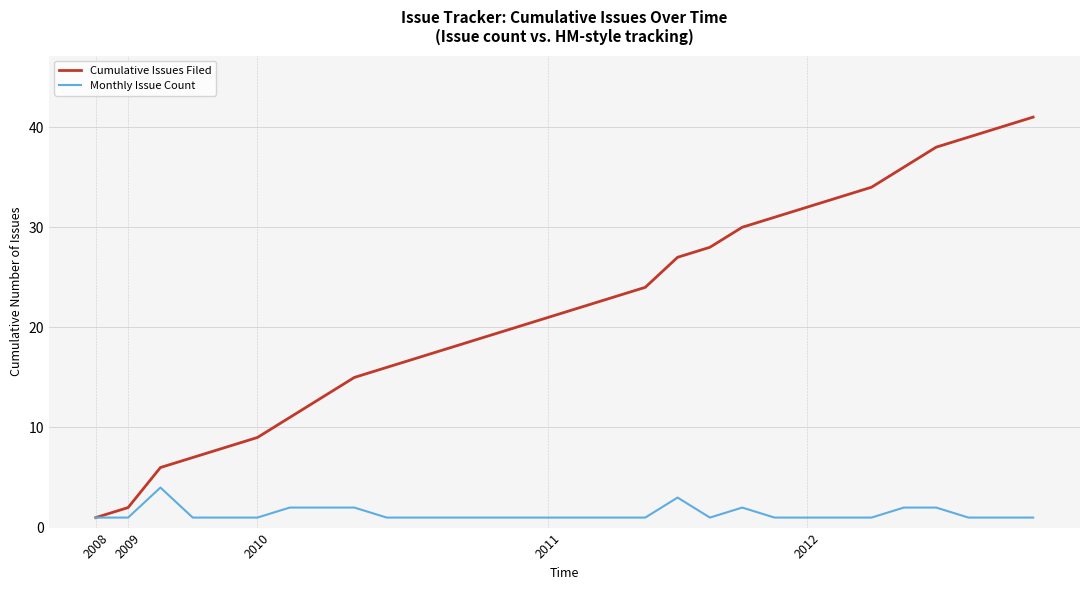

List the series in order of their peak value, highest first.

Cumulative Issues Filed, Monthly Issue Count